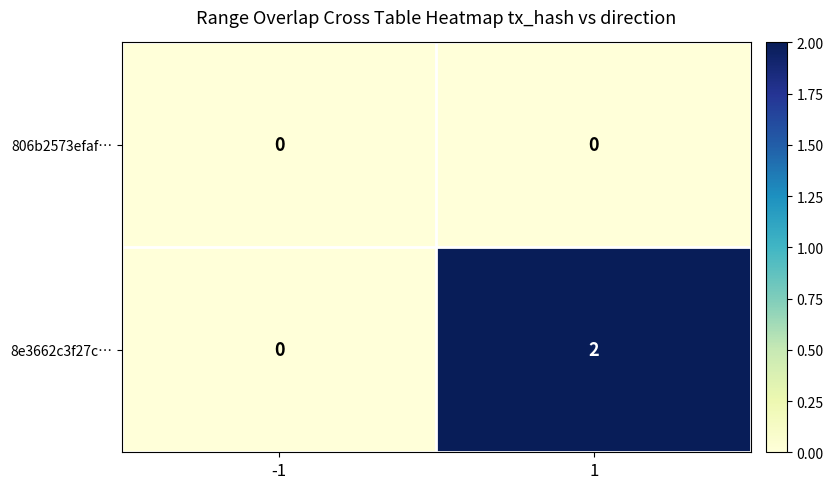

What is the difference between the highest and lowest values at 1?

2